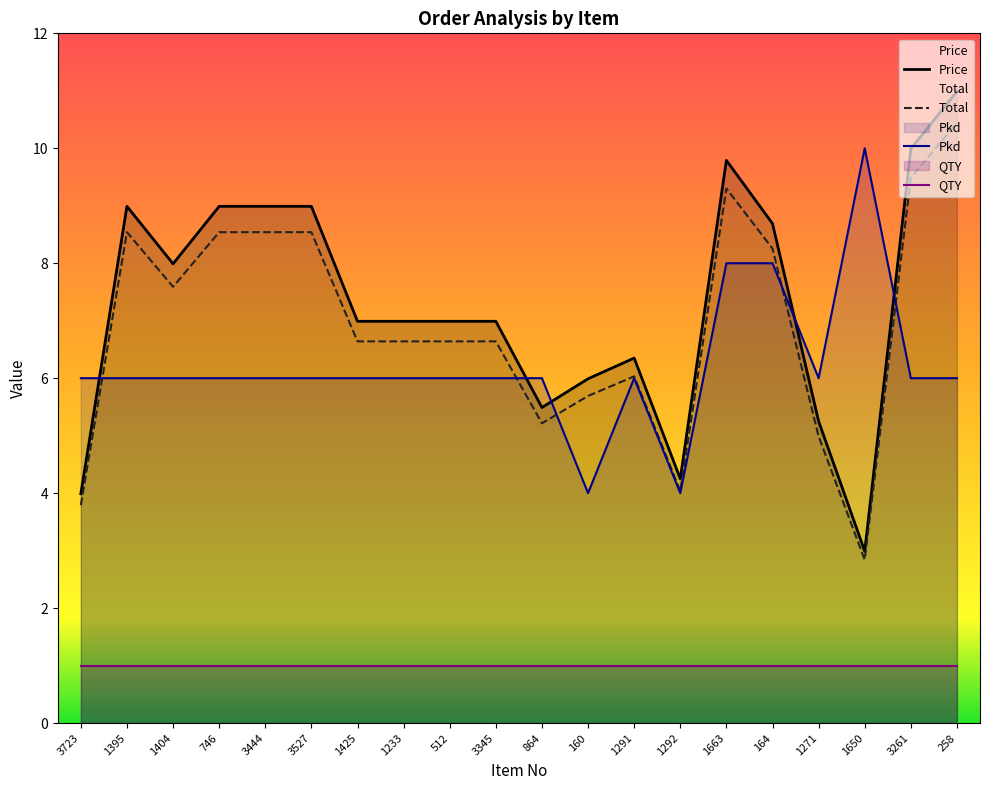

How many interior local peaks does the Total series have?

3